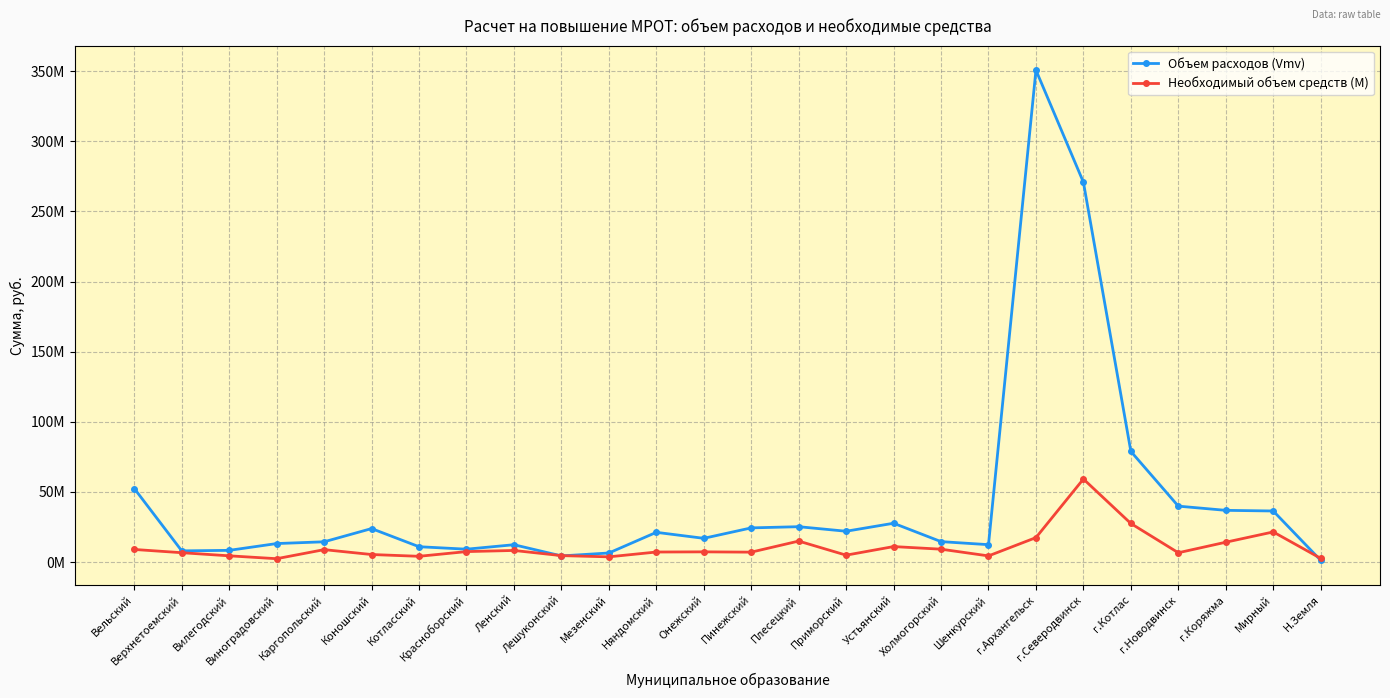

Rank the series by their maximum value, from highest to lowest.

Объем расходов (Vmv), Необходимый объем средств (M)